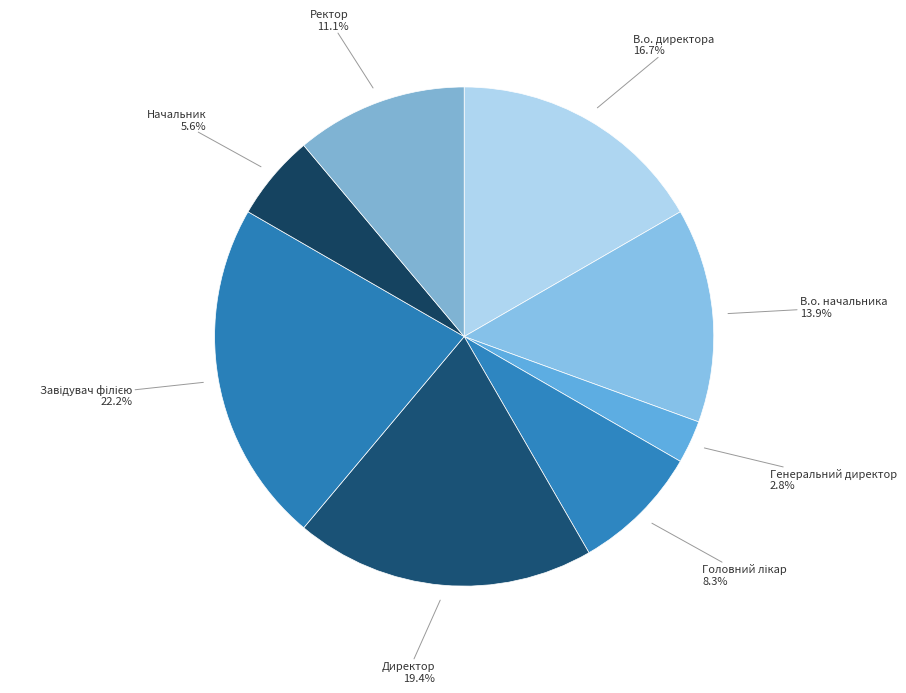

Which category has the smallest portion of the pie?

Генеральний директор